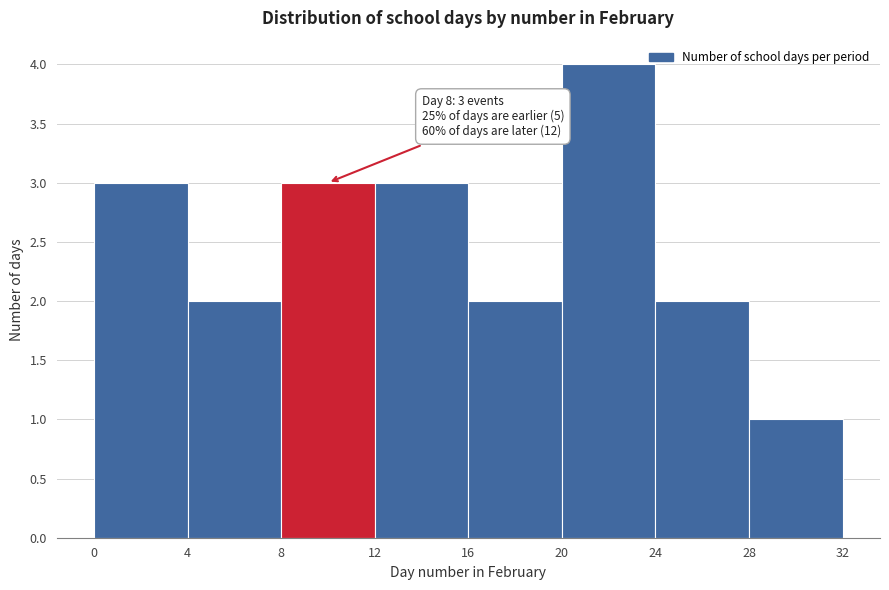

Over which range of the x-axis is the bar tallest?

20 to 24